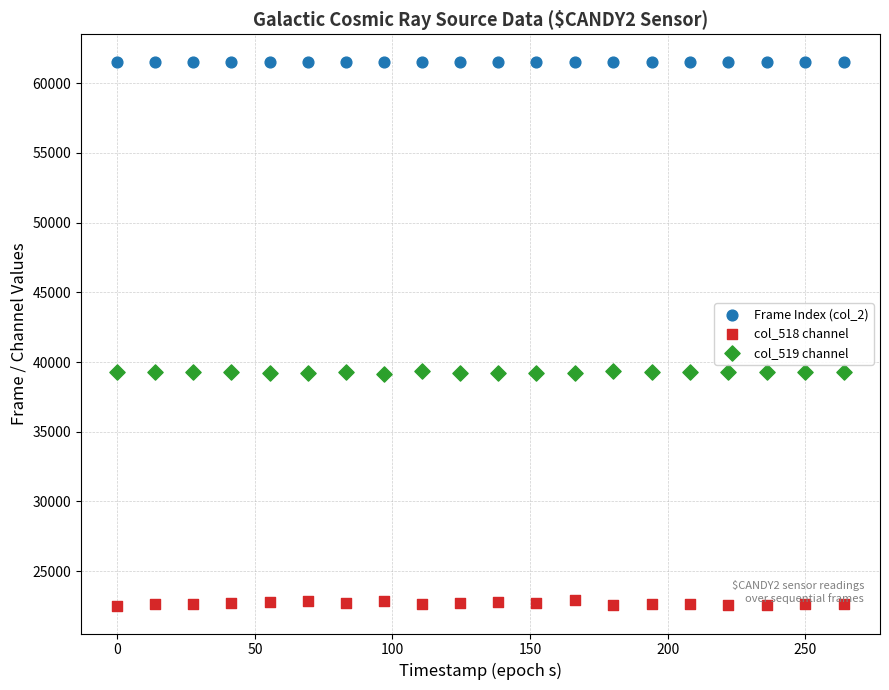

Across all data points, what is the range of Y values (max minus min)?

39063